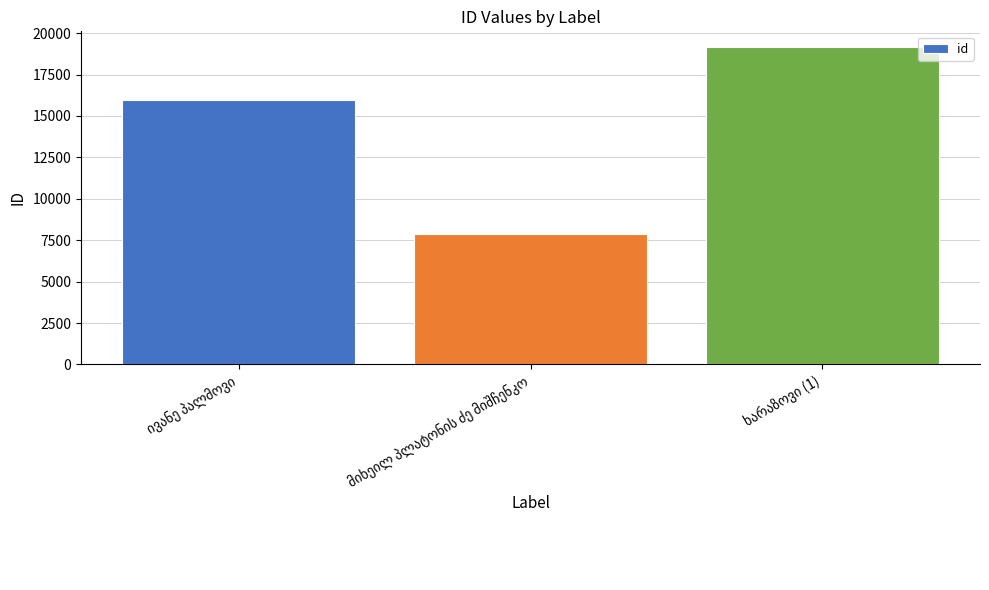

What is the difference between the second highest and minimum values?

8111